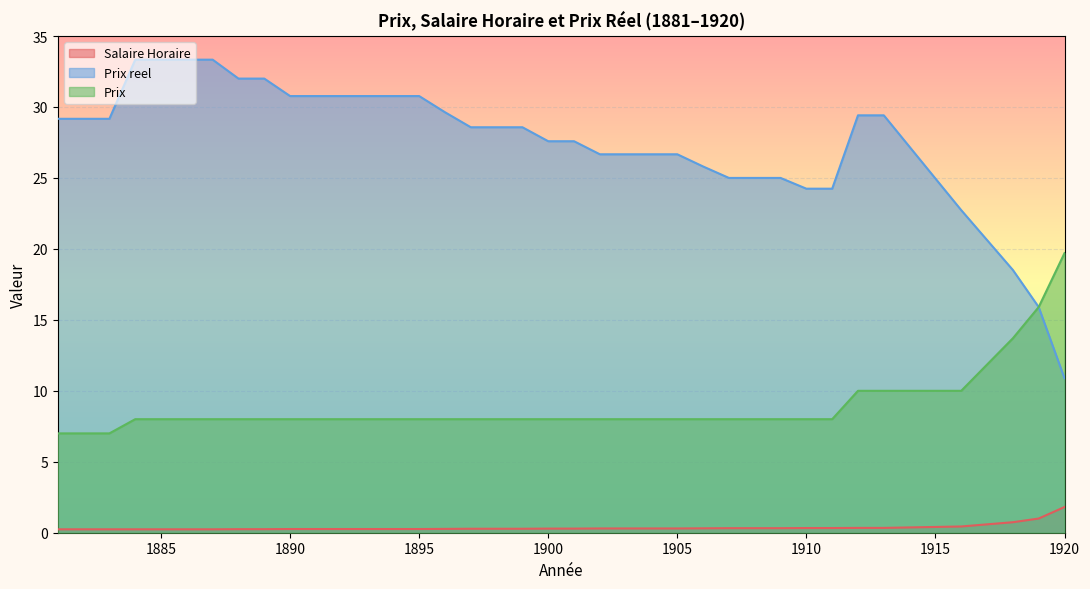

Does the chart display data point markers on the line(s)?

No